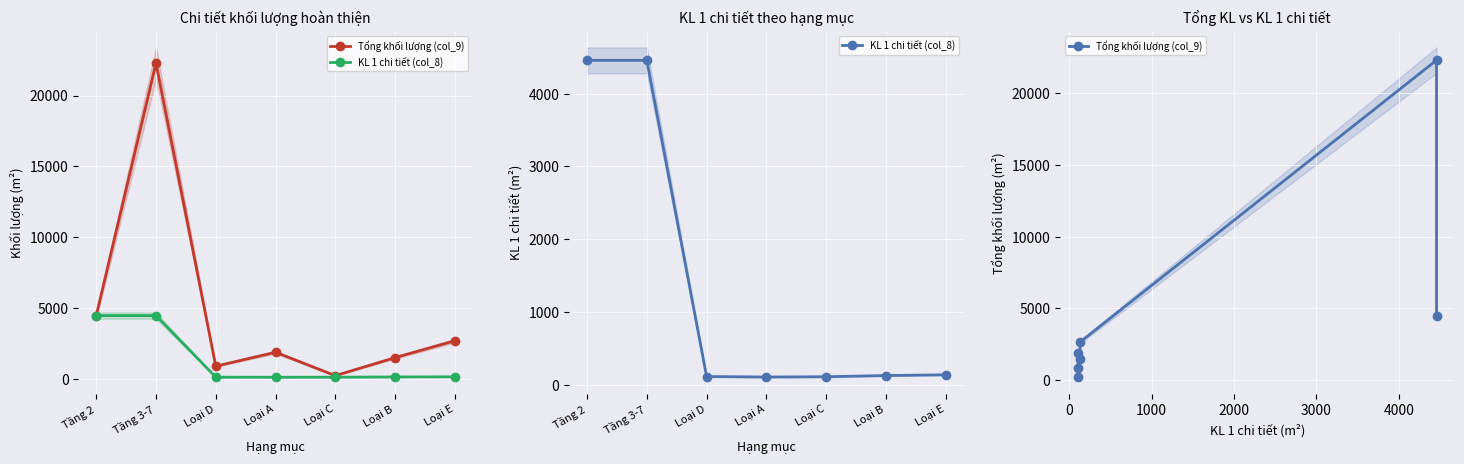

What is the minimum value for KL 1 chi tiết (col_8)?

103.8